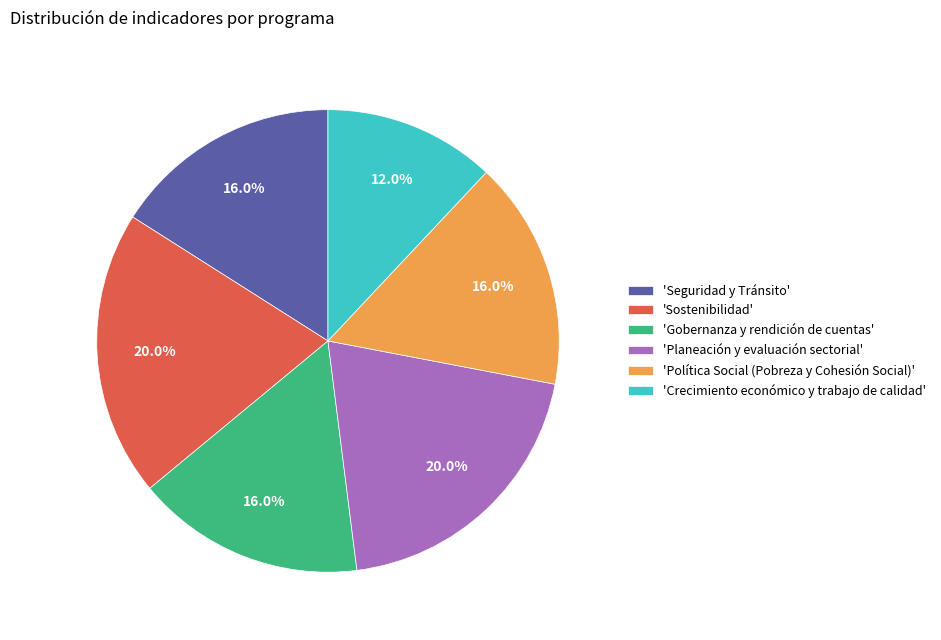

What is the ratio of the value at 'Crecimiento económico y trabajo de calidad' to the value at 'Sostenibilidad'?

0.6